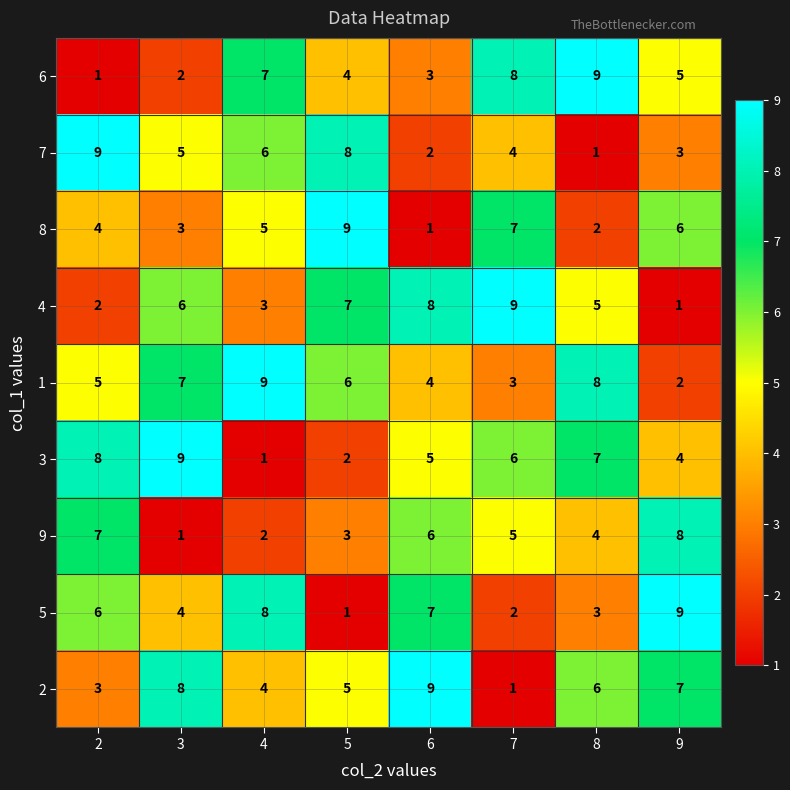

What is the difference between the second highest and minimum values in the 7 series?

7